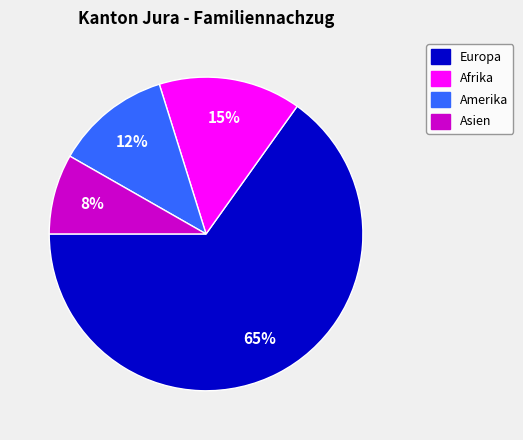

To the nearest percent, what is the difference between the largest and smallest slice percentages?

57%